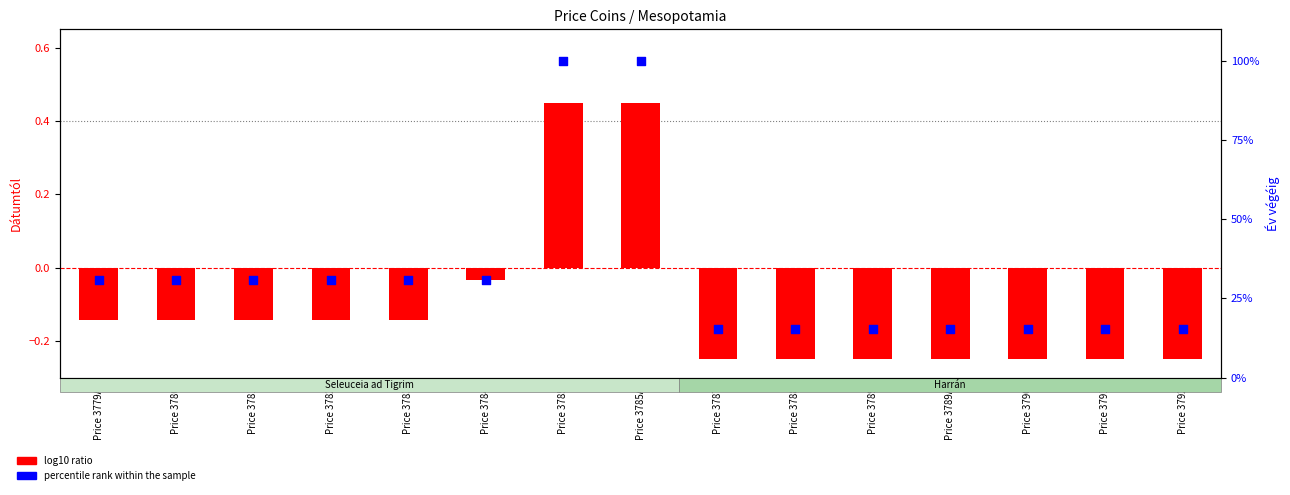

Which series has the widest spread of Y values?

percentile rank within the sample